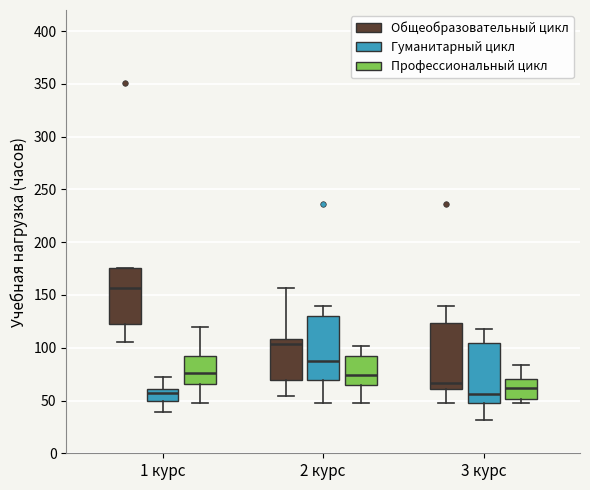

Reading left to right, transcribe this box plot: for each box, give where its median line is, the range the box spans, and where its two whiskers end, as read against the y-axis. The values are not printed on the chart, so give them approximately, as read against the axis.

1 курс (Общеобразовательный цикл): median 155, box 120 to 175, whiskers 105 to 175
1 курс (Гуманитарный цикл): median 60 (just below the box's upper edge), box 50 to 60, whiskers 40 to 70
1 курс (Профессиональный цикл): median 75, box 65 to 90, whiskers 50 to 120
2 курс (Общеобразовательный цикл): median 105, box 70 to 110, whiskers 55 to 155
2 курс (Гуманитарный цикл): median 85, box 70 to 130, whiskers 50 to 140
2 курс (Профессиональный цикл): median 75, box 65 to 90, whiskers 50 to 100
3 курс (Общеобразовательный цикл): median 65, box 60 to 125, whiskers 50 to 140
3 курс (Гуманитарный цикл): median 55, box 50 to 105, whiskers 30 to 120
3 курс (Профессиональный цикл): median 60, box 50 to 70, whiskers 50 (just below the box's lower edge) to 85